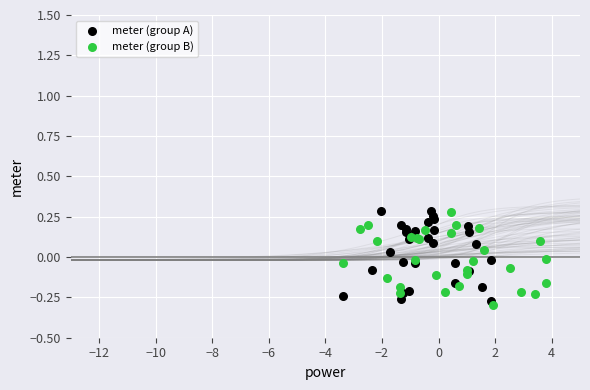

What are all the series names shown in the legend?

meter (group A), meter (group B)